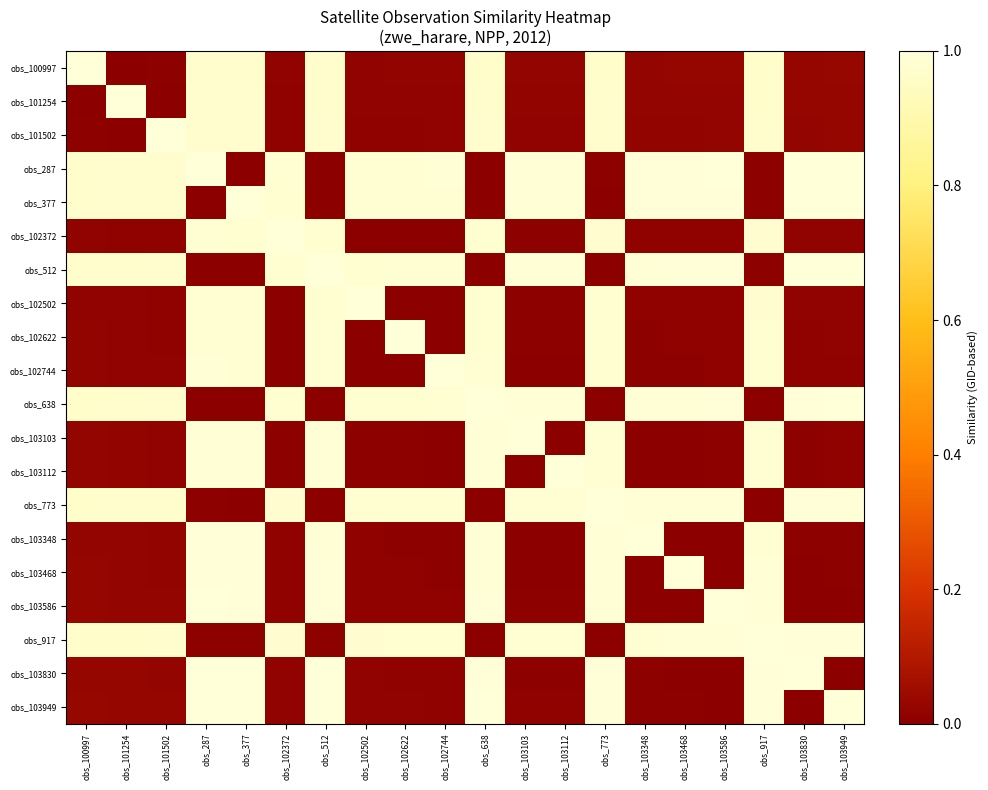

What is the difference between the highest and lowest values at obs_102622?

1.0